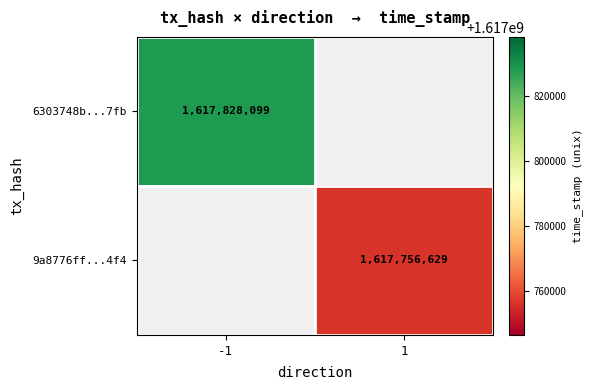

Is it true that 6303748b...7fb equals 1617828099 at -1?

True